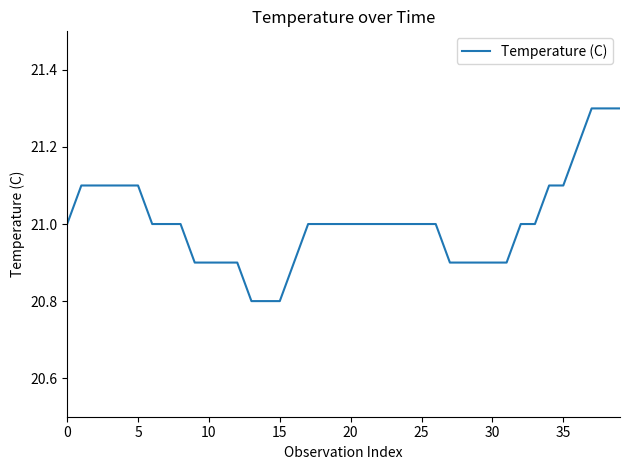

What is the difference between the maximum and minimum values?

0.5